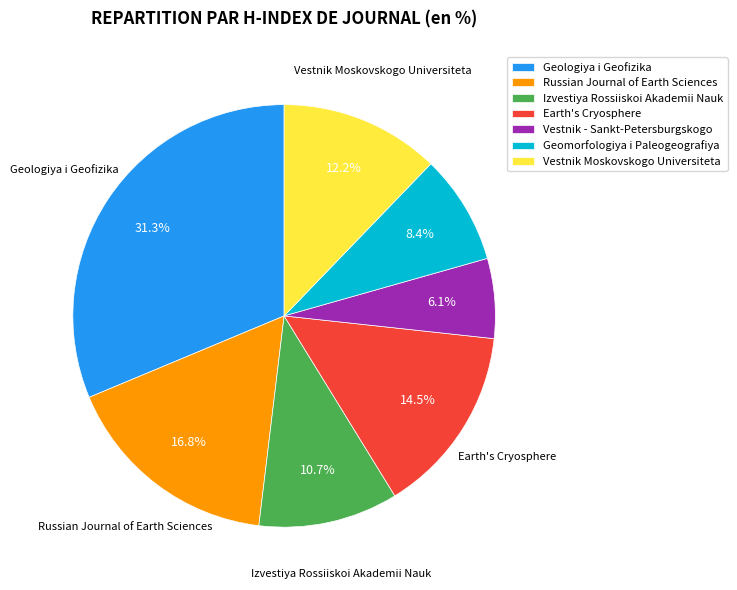

True or false: Izvestiya Rossiiskoi Akademii Nauk accounts for 1% of the total.

False